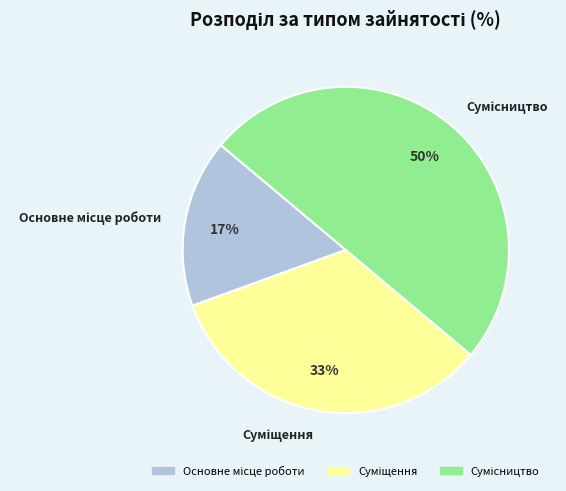

How many segments does this pie chart have?

3